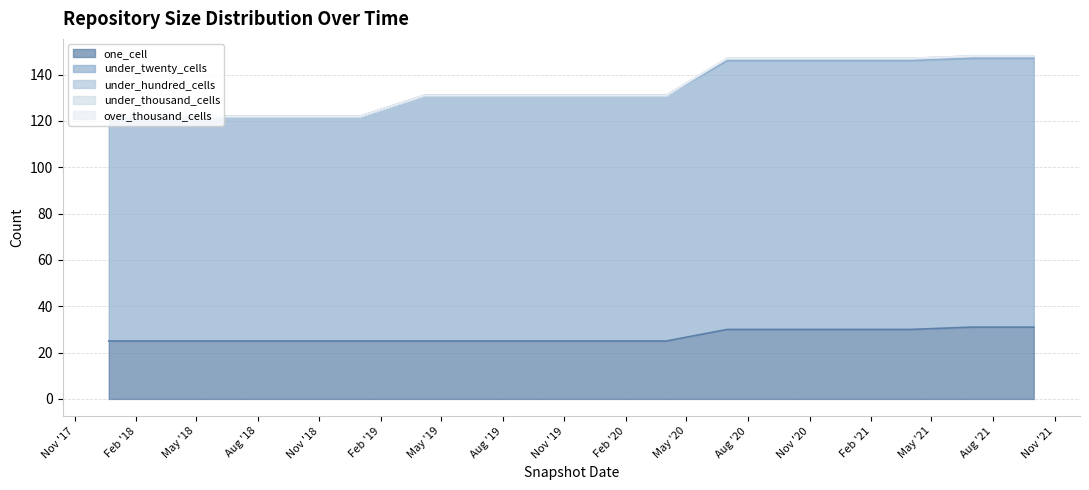

Where is under_thousand_cells nearest to the value 0?

2017-12-22